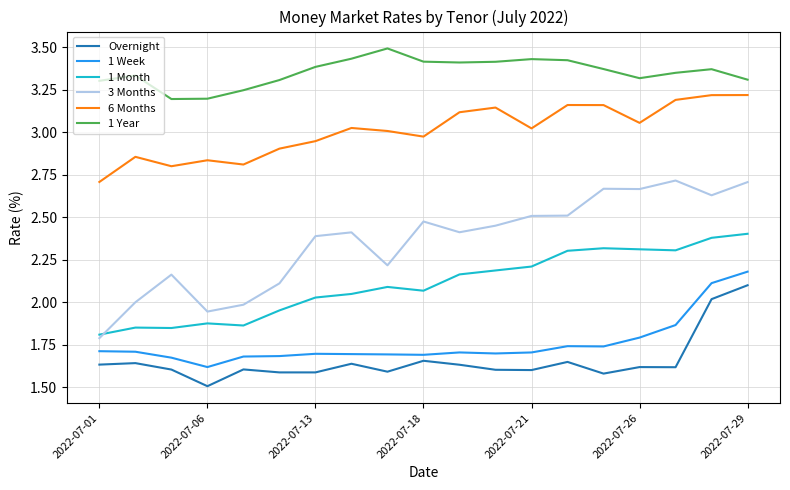

Which series has the largest total across all categories?

1 Year